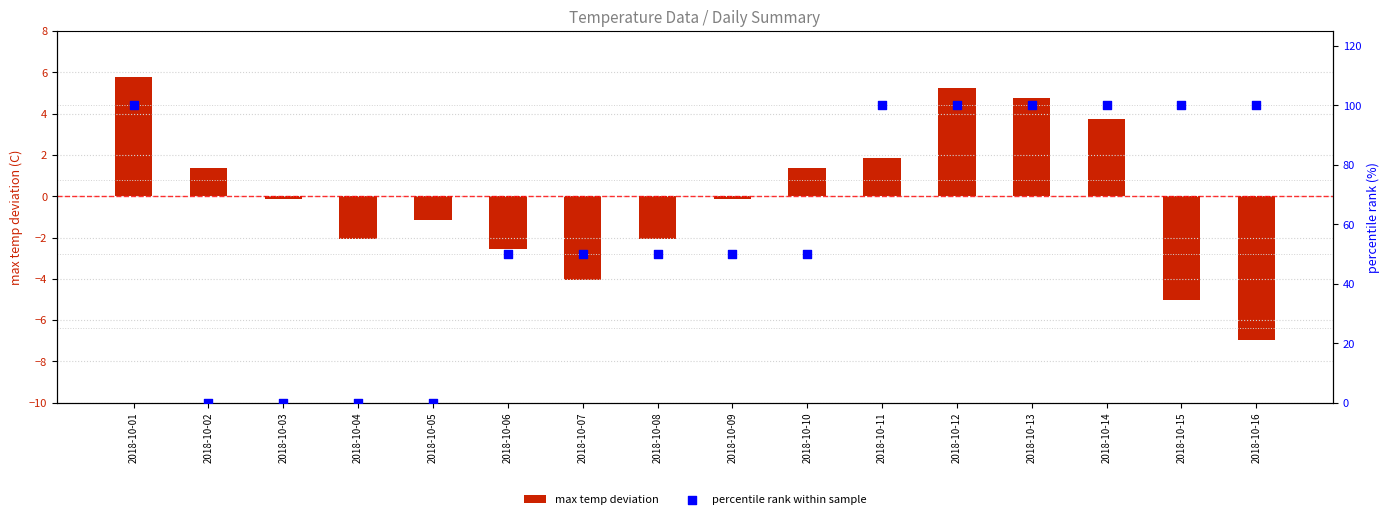

Is the value of percentile rank within sample at 2018-10-15 greater than the value of max temp deviation at 2018-10-01?

Yes